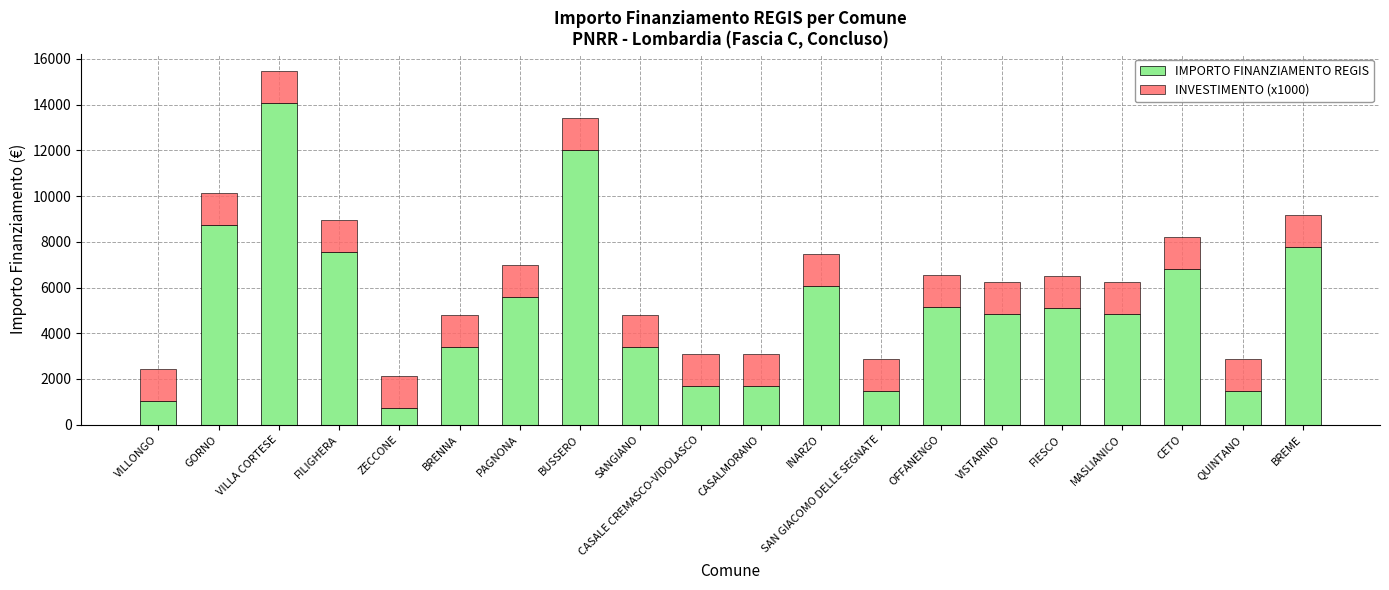

What is the highest value of the IMPORTO FINANZIAMENTO REGIS series?

14063